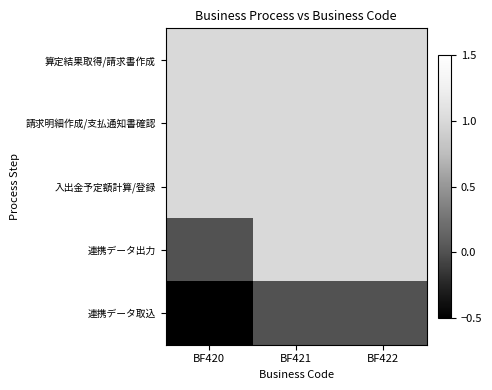

Reading right to left, transcribe all the data shown in this chart.

算定結果取得/請求書作成: BF422=1	BF421=1	BF420=1
請求明細作成/支払通知書確認: BF422=1	BF421=1	BF420=1
入出金予定額計算/登録: BF422=1	BF421=1	BF420=1
連携データ出力: BF422=1	BF421=1	BF420=0
連携データ取込: BF422=0	BF421=0	BF420=-1